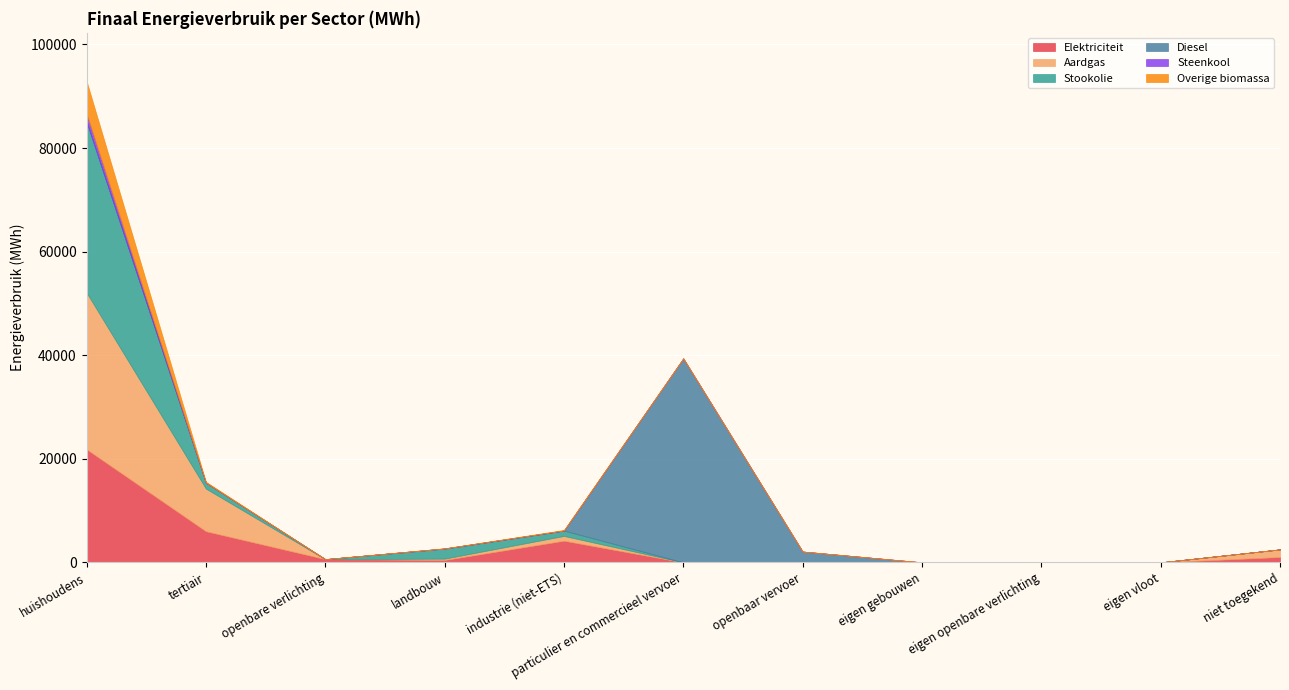

True or false: Steenkool has more than 0 interior local peaks.

True